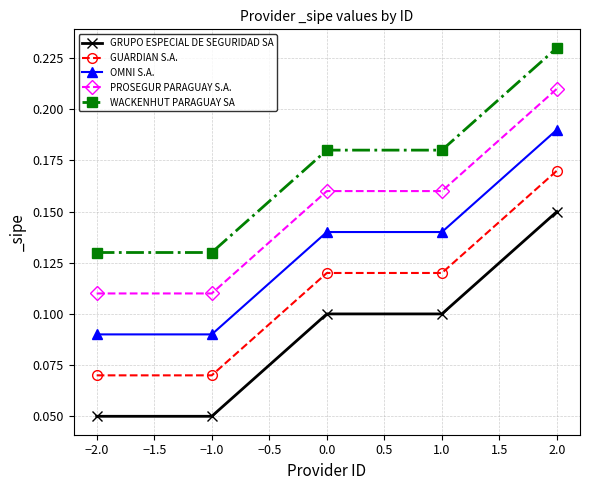

What position from the right is −1.0?

4